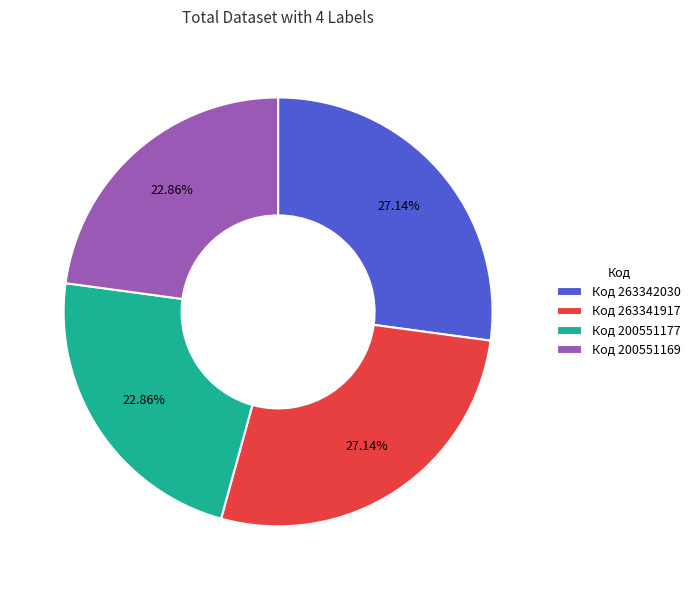

Which has a higher value, Код 263341917 or Код 200551177?

Код 263341917